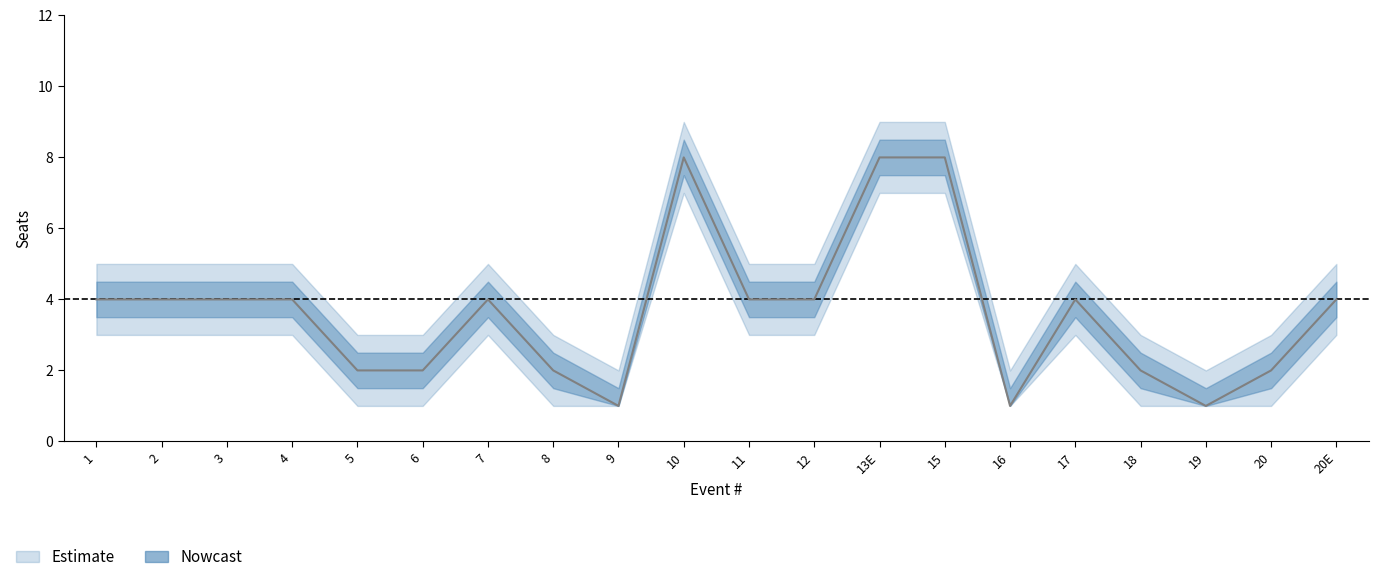

Approximately how many times larger is the value at 7 compared to 12?

1.0